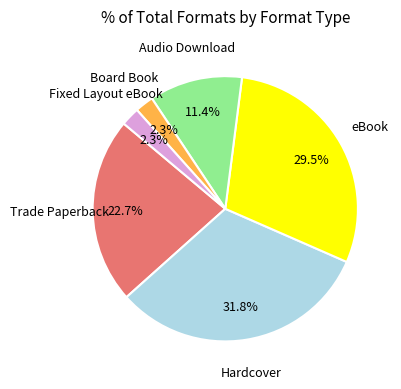

Which slice is the largest?

Hardcover